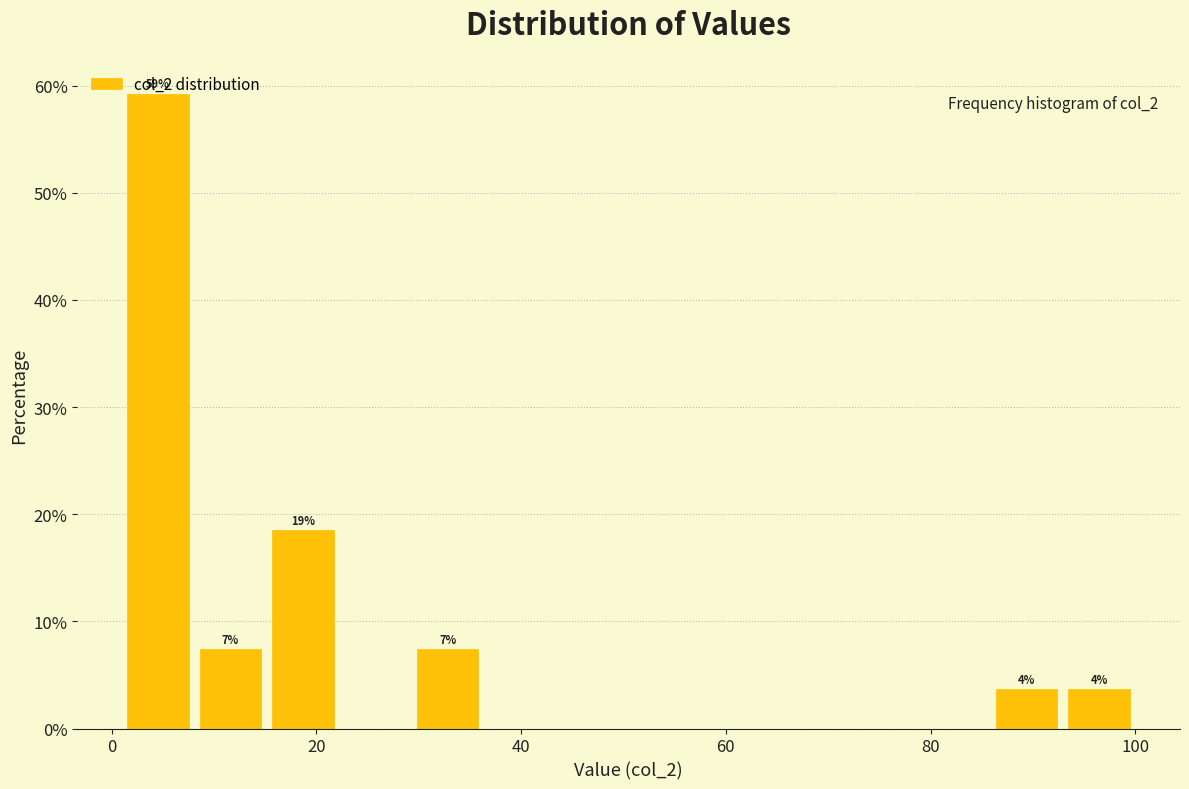

Around what value on the x-axis is the tallest bar? Give the approximate position of its centre, as read against the axis.

4